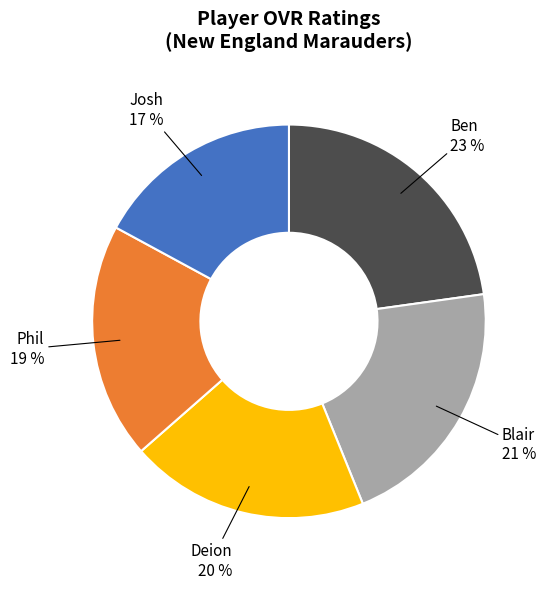

True or false: Ben accounts for 34% of the total.

False